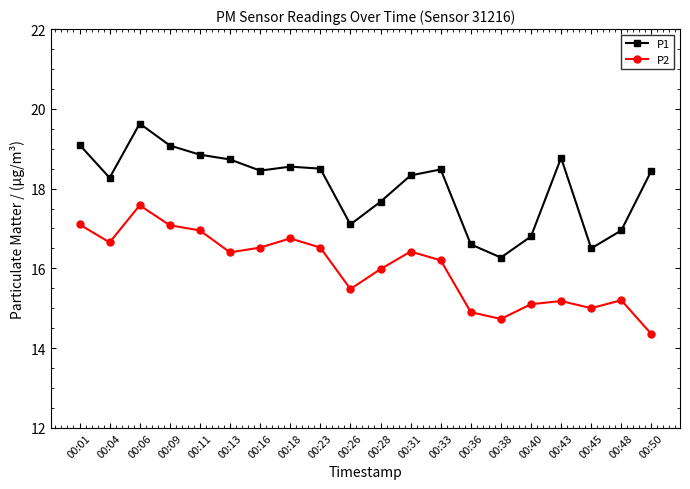

Which series changed the most between 00:01 and 00:31?

P1